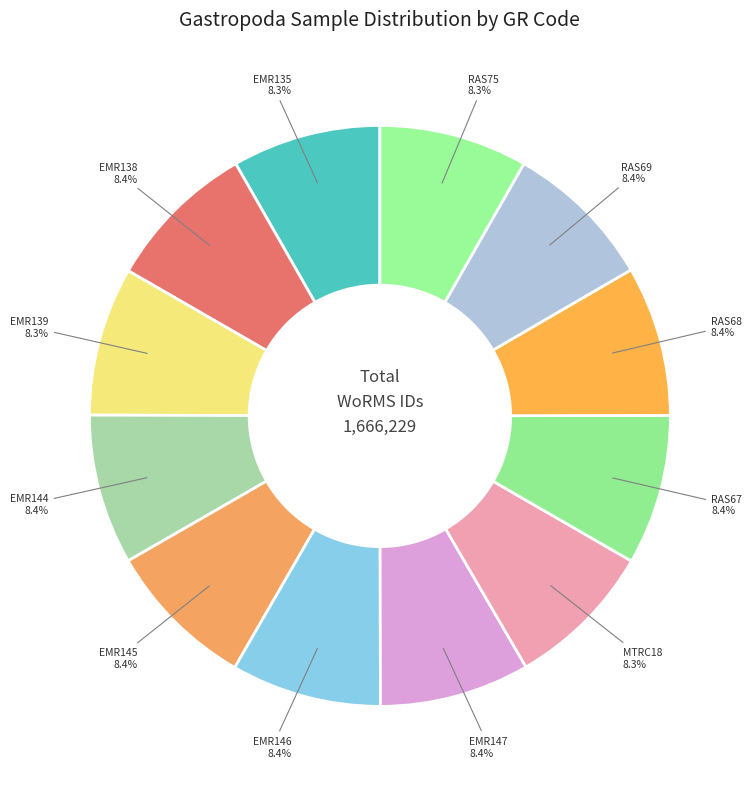

Approximately how many times larger is the value at EMR147 compared to RAS67?

1.0